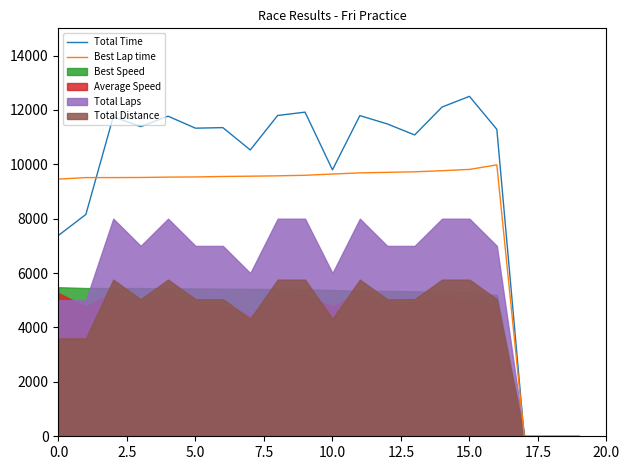

What is the value of the Total Time point at the 8th from the left?

10527.5